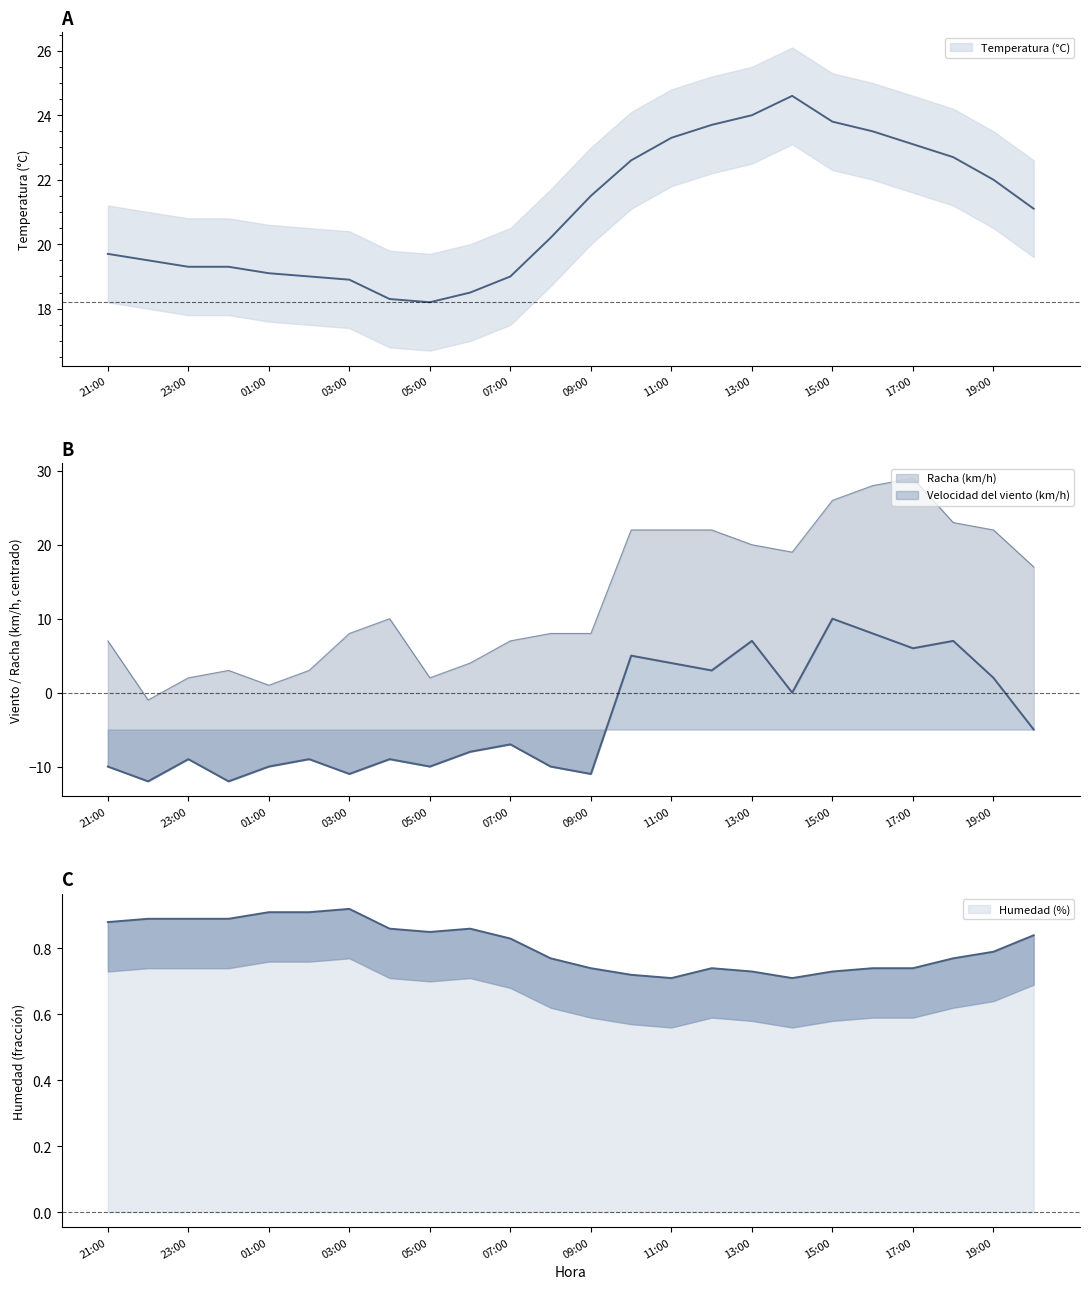

How many interior local valleys does the Temperatura (°C) series have?

1